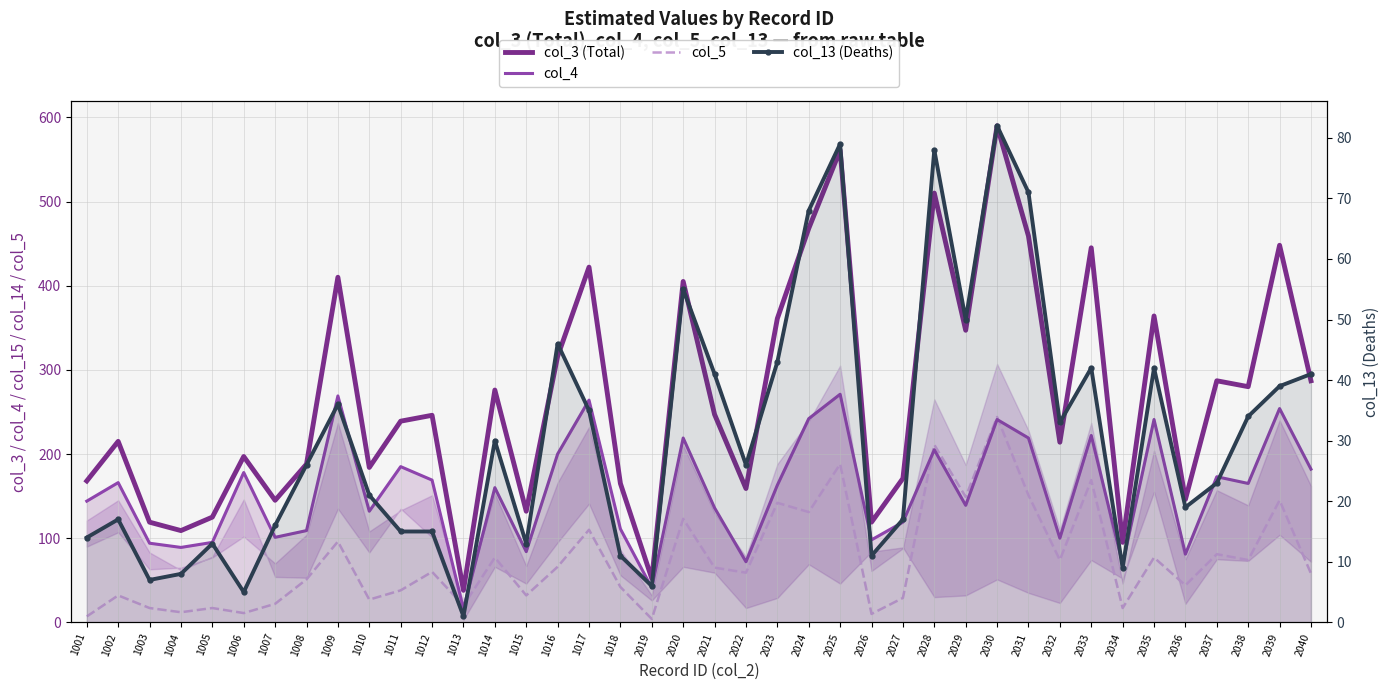

At which category is the sum across all series the highest?

2030